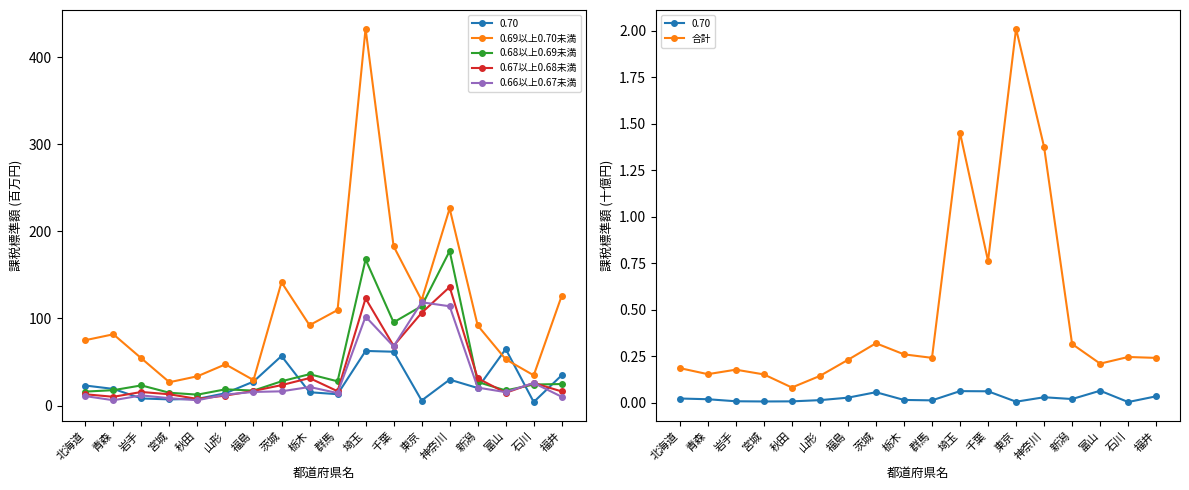

True or false: 0.68以上0.69未満 has a value of 25.1 at 福島.

False